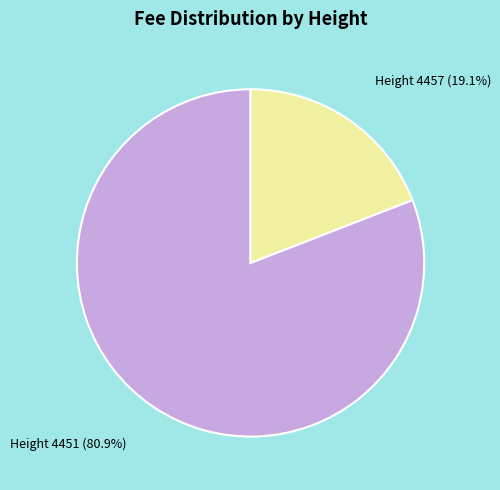

What is the smallest slice in the pie chart?

Height 4457 (19.1%)